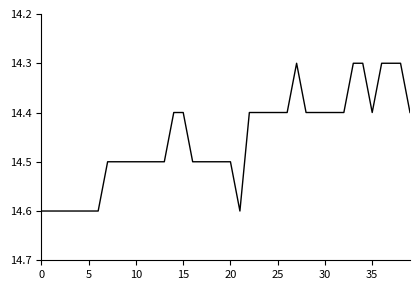

What is the difference between the maximum and minimum values?

0.3